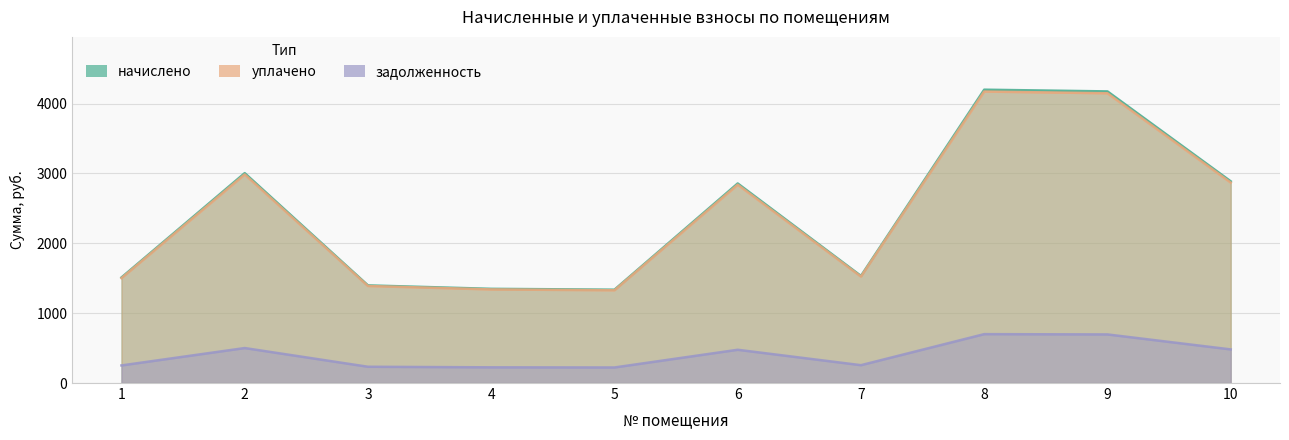

In задолженность, how many points are higher than both neighbors (excluding endpoints)?

3